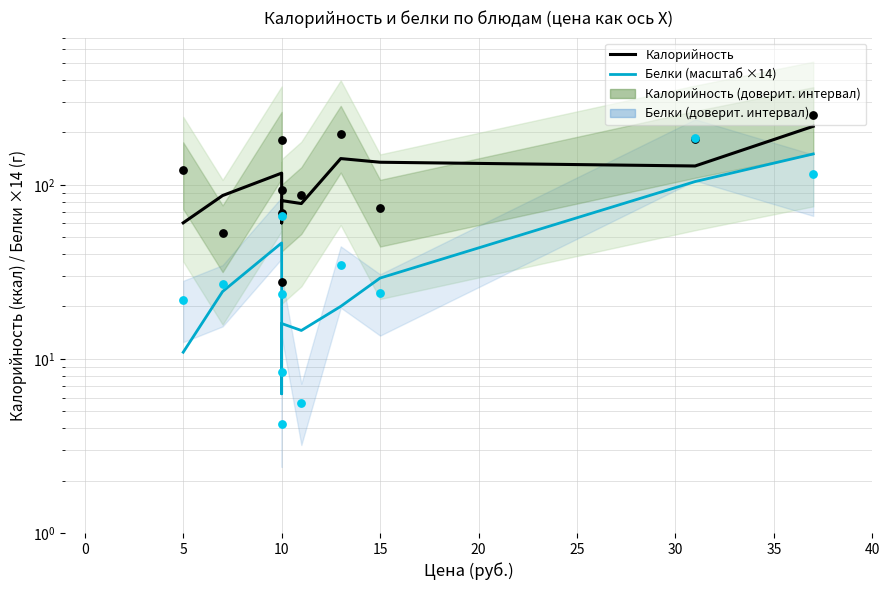

Which series has the largest total across all categories?

Калорийность